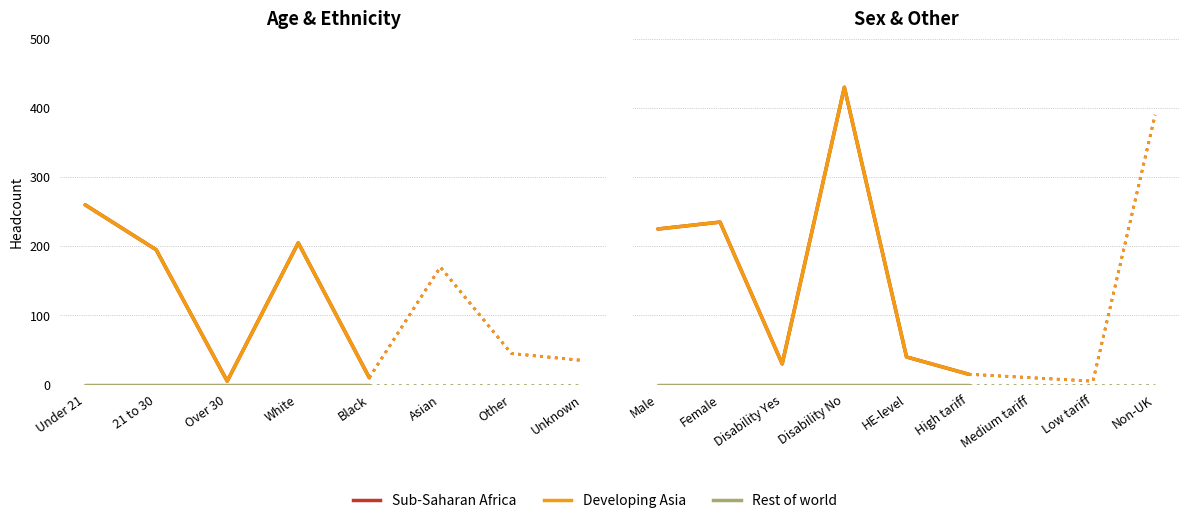

At Disability Yes, list the series in order from smallest to largest.

Rest of world, Sub-Saharan Africa, Developing Asia